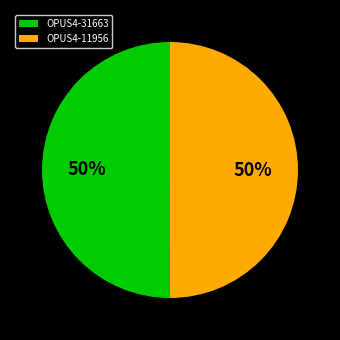

What is the ratio of the value at OPUS4-31663 to the value at OPUS4-11956?

1.0